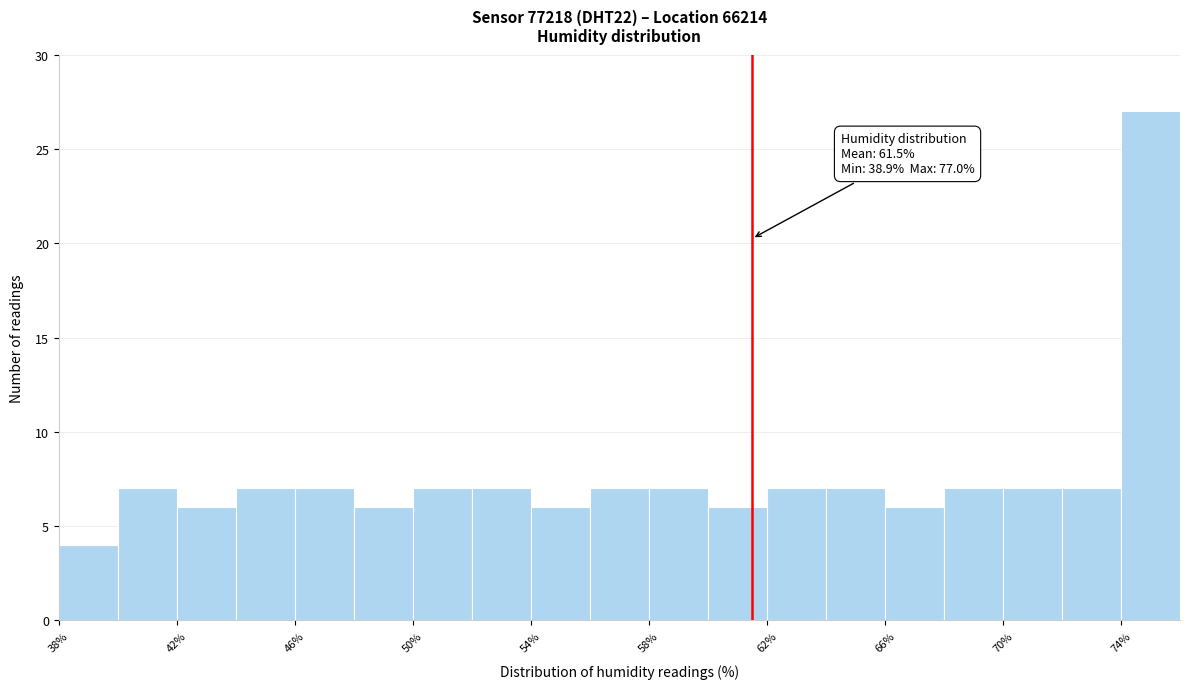

Which range on the x-axis has the tallest bar?

74 to 76